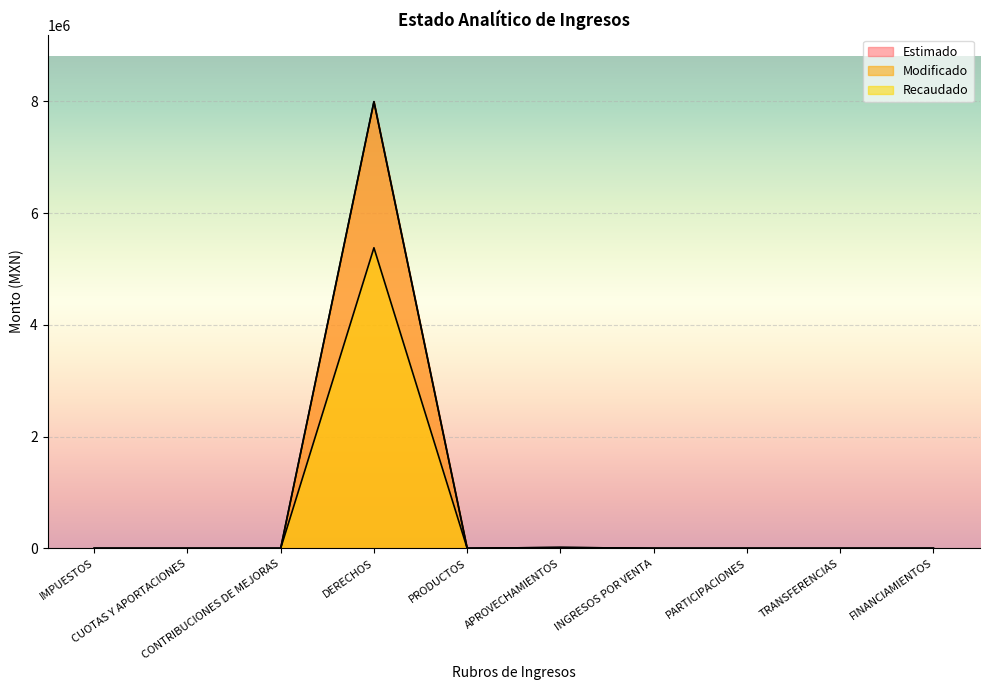

Reading right to left, list all the values displayed in this chart.

Estimado: FINANCIAMIENTOS=0.0	TRANSFERENCIAS=0.0	PARTICIPACIONES=0.0	INGRESOS POR VENTA=0.0	APROVECHAMIENTOS=16000.0	PRODUCTOS=0.0	DERECHOS=7996838.7	CONTRIBUCIONES DE MEJORAS=0.0	CUOTAS Y APORTACIONES=0.0	IMPUESTOS=0.0
Modificado: FINANCIAMIENTOS=0.0	TRANSFERENCIAS=0.0	PARTICIPACIONES=0.0	INGRESOS POR VENTA=0.0	APROVECHAMIENTOS=16000.0	PRODUCTOS=0.0	DERECHOS=7996838.7	CONTRIBUCIONES DE MEJORAS=0.0	CUOTAS Y APORTACIONES=0.0	IMPUESTOS=0.0
Recaudado: FINANCIAMIENTOS=0.0	TRANSFERENCIAS=0.0	PARTICIPACIONES=0.0	INGRESOS POR VENTA=0.0	APROVECHAMIENTOS=8996.1	PRODUCTOS=0.0	DERECHOS=5381345.9	CONTRIBUCIONES DE MEJORAS=0.0	CUOTAS Y APORTACIONES=0.0	IMPUESTOS=0.0